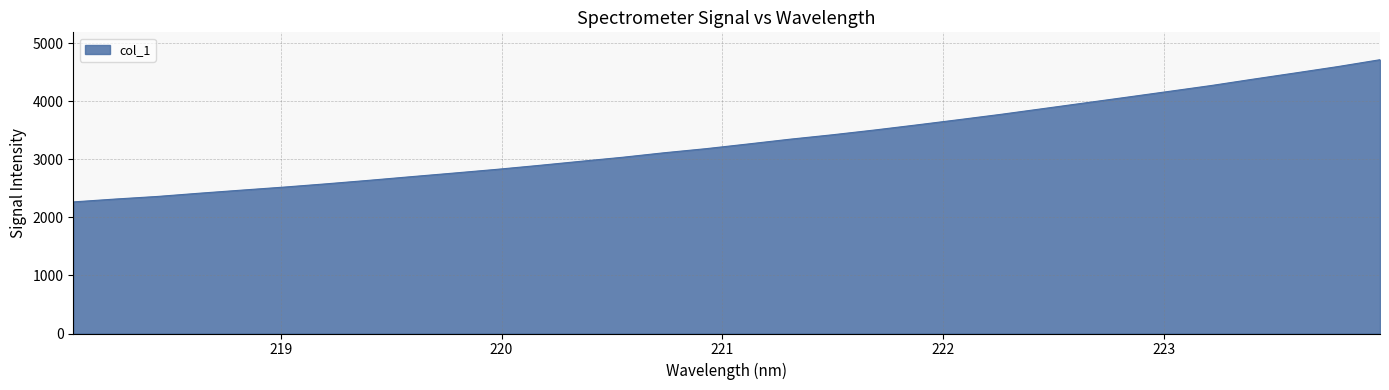

What is the maximum value shown in the chart?

4716.0